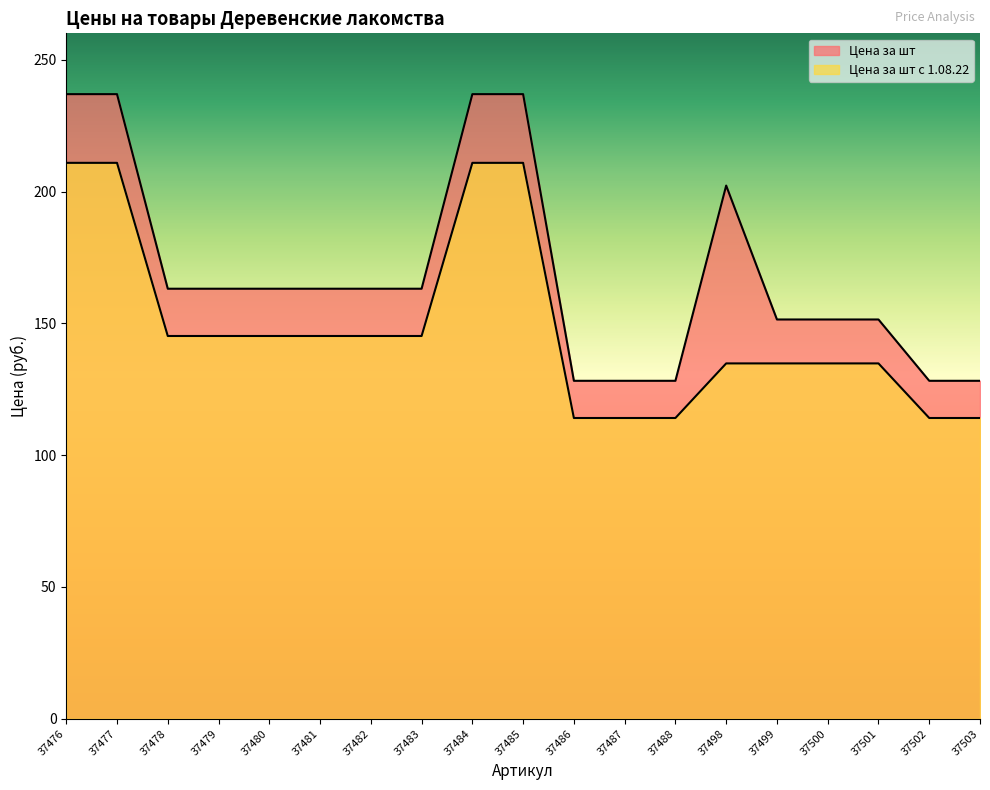

True or false: Цена за шт с 1.08.22 has more than 0 interior local peaks.

False